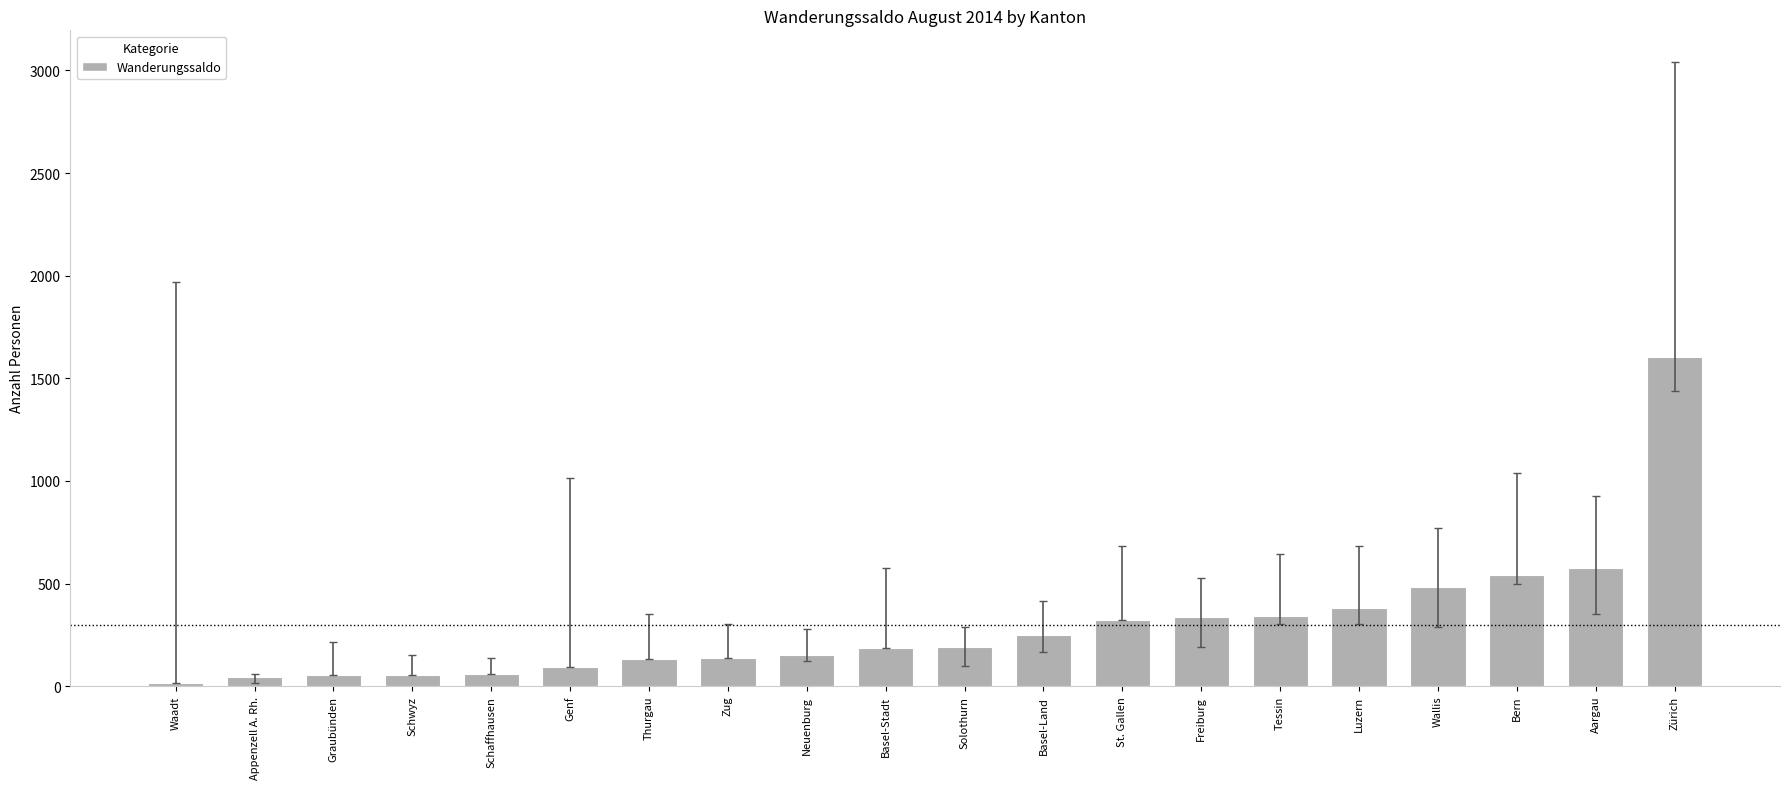

What is the change in value from Genf to Zürich?

+1511